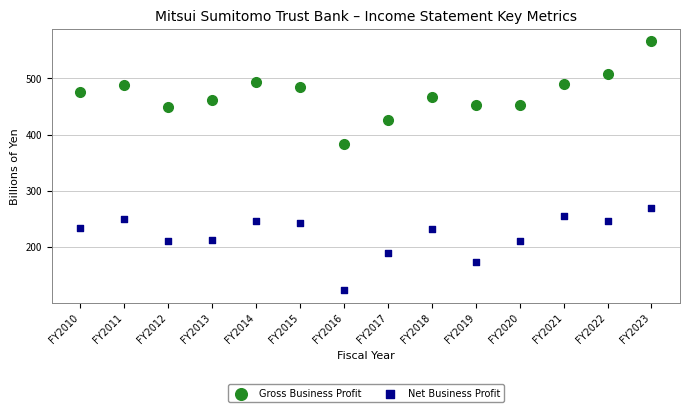

Which series reaches the maximum Y coordinate?

Gross Business Profit